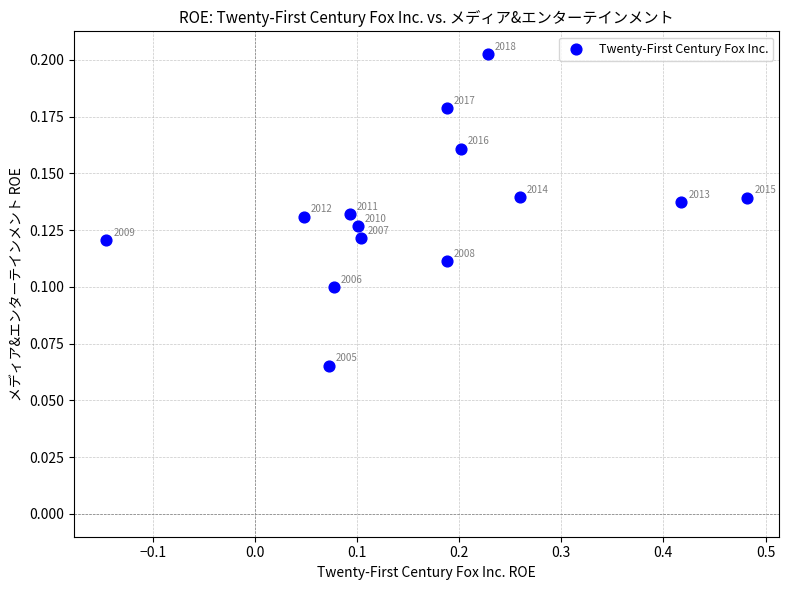

What is the range of X values (max minus min)?

0.6